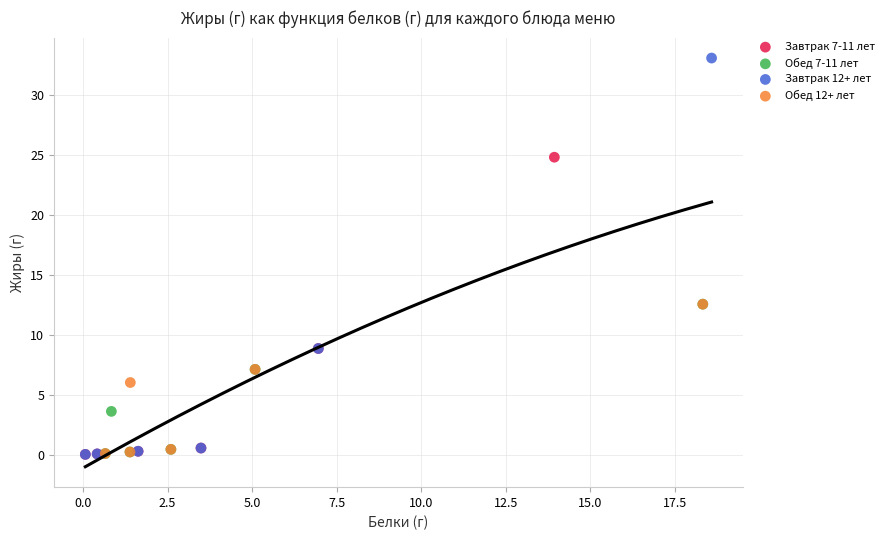

Which series has the largest Y range (max minus min)?

Завтрак 12+ лет